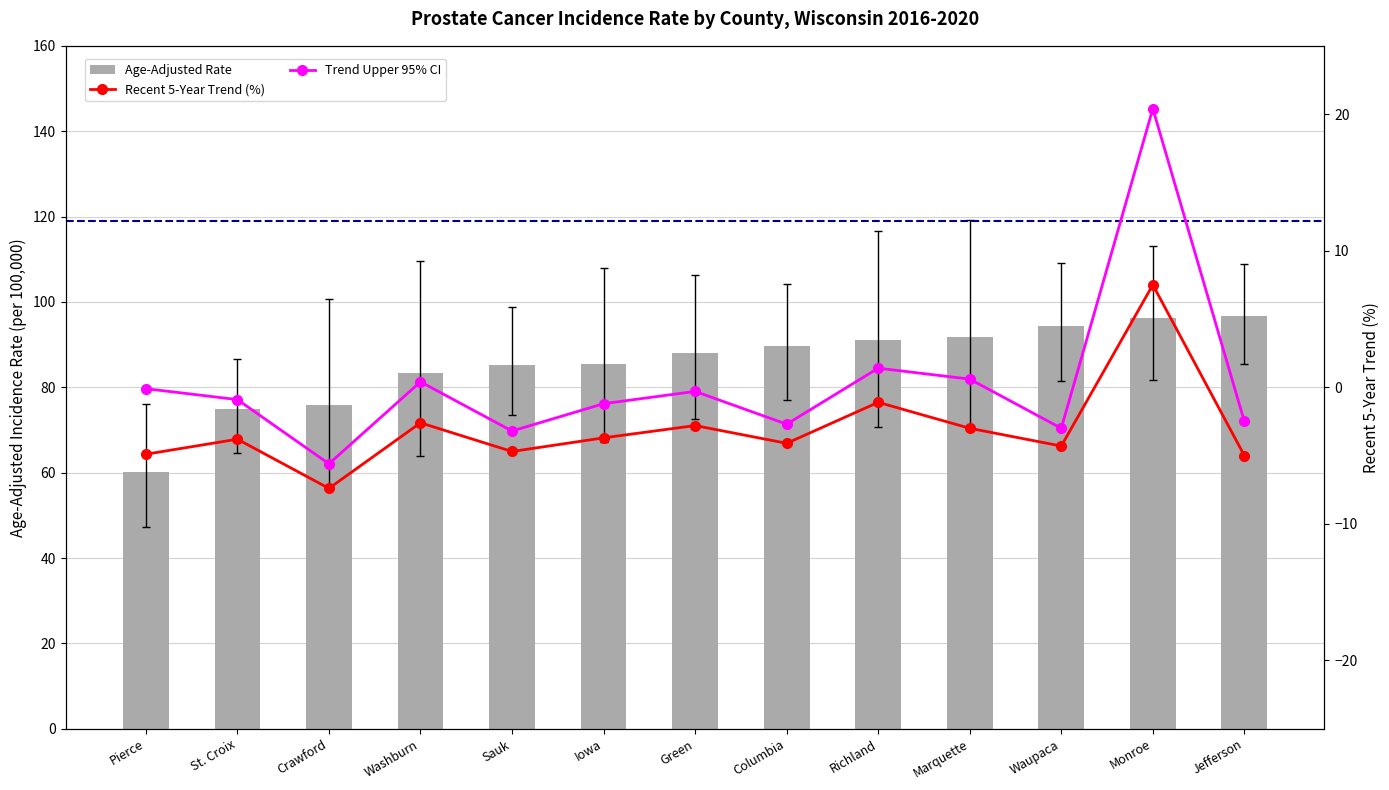

Between Crawford and Monroe, which series saw the biggest shift?

Lower 95% CI